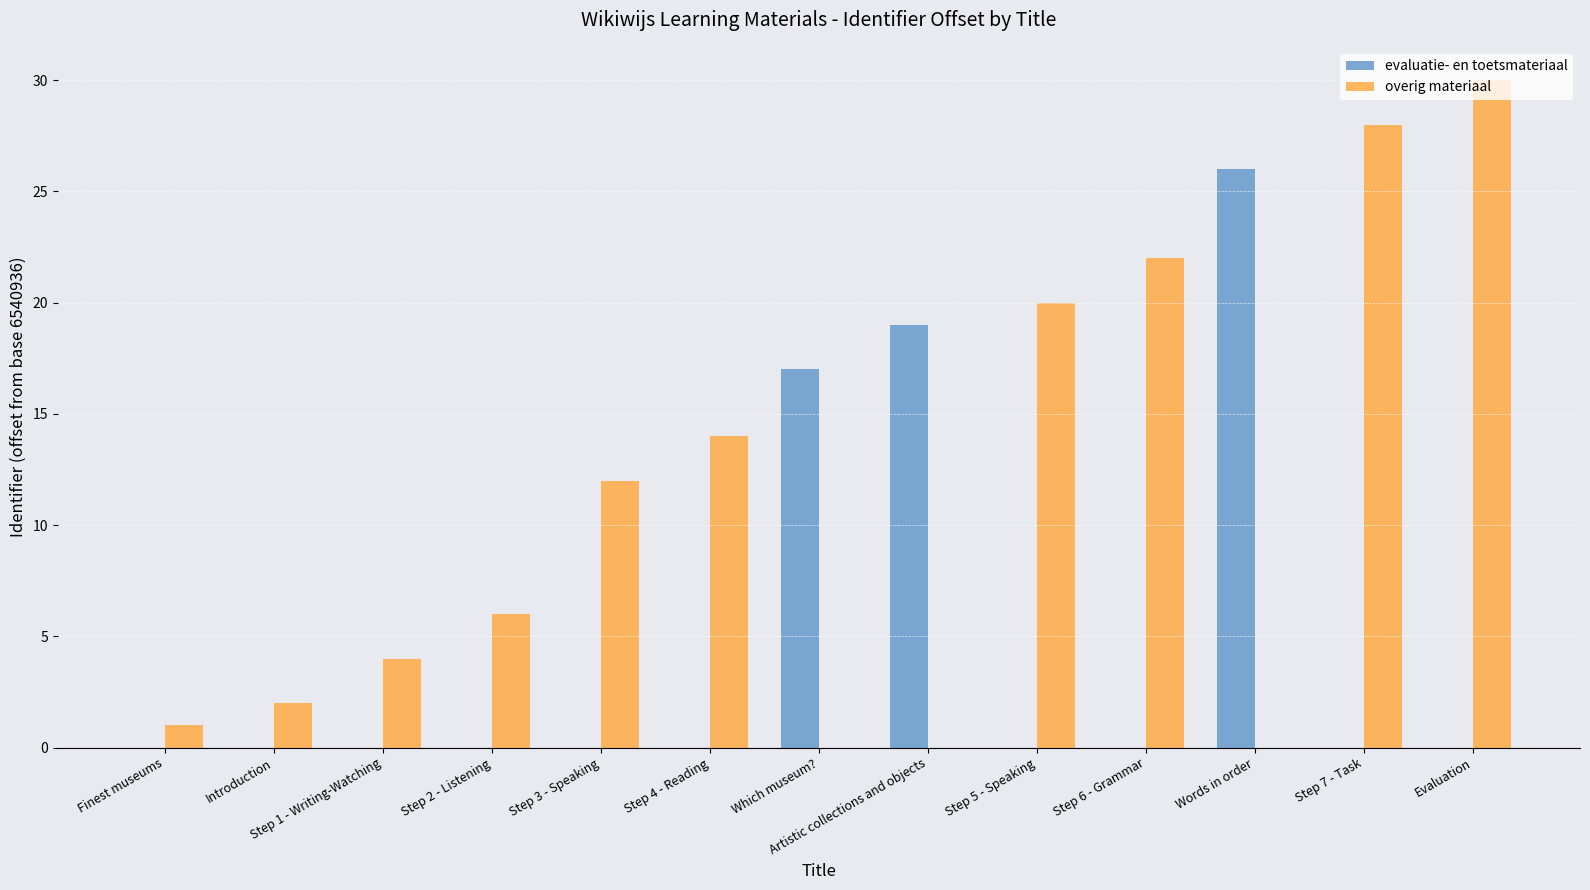

Which series has the largest total across all categories?

overig materiaal